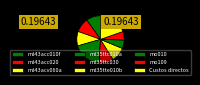

The mt43acc010f slice represents 1% of the pie. True or false?

False